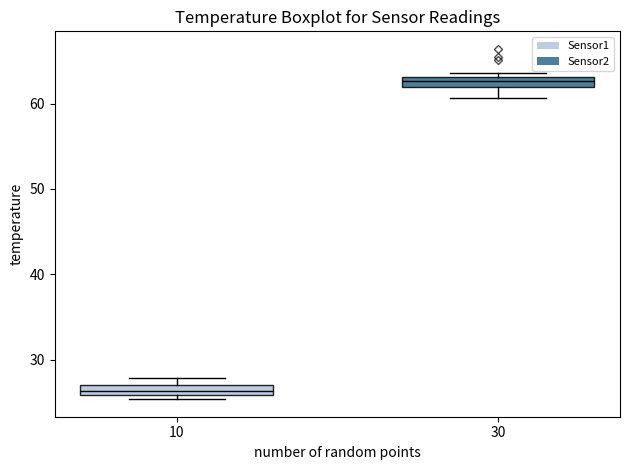

Where is the lower edge of the box at x = 10 on the y-axis? The values are not printed on the chart, so give them approximately, as read against the axis.

26